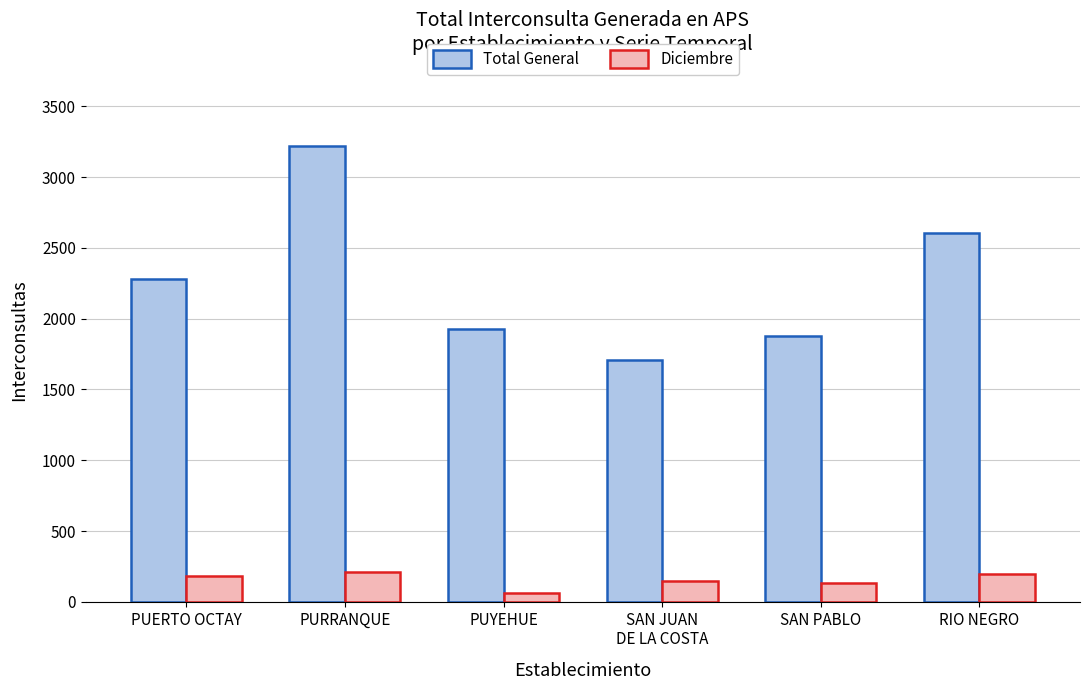

The value of Diciembre at PUERTO OCTAY is 184. True or false?

True